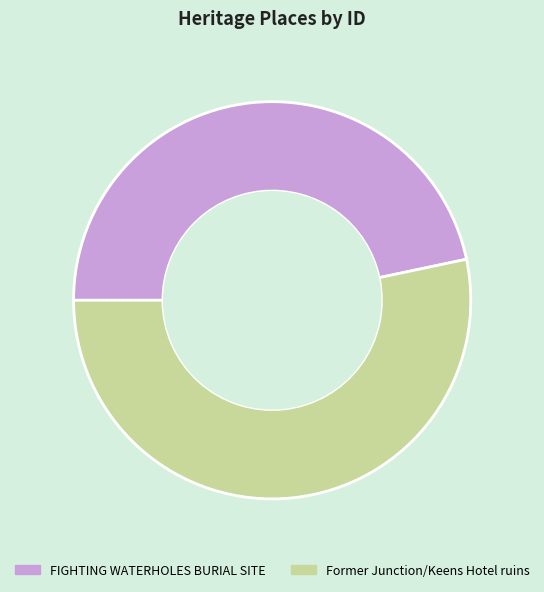

Is it true that FIGHTING WATERHOLES BURIAL SITE is 61% of the pie?

False